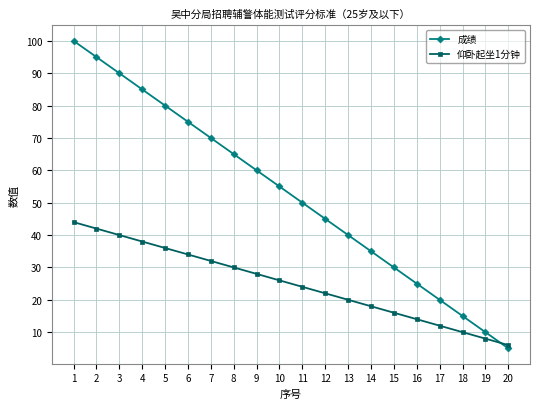

Read the 仰卧起坐1分钟 value at 4, to the nearest 5.

40